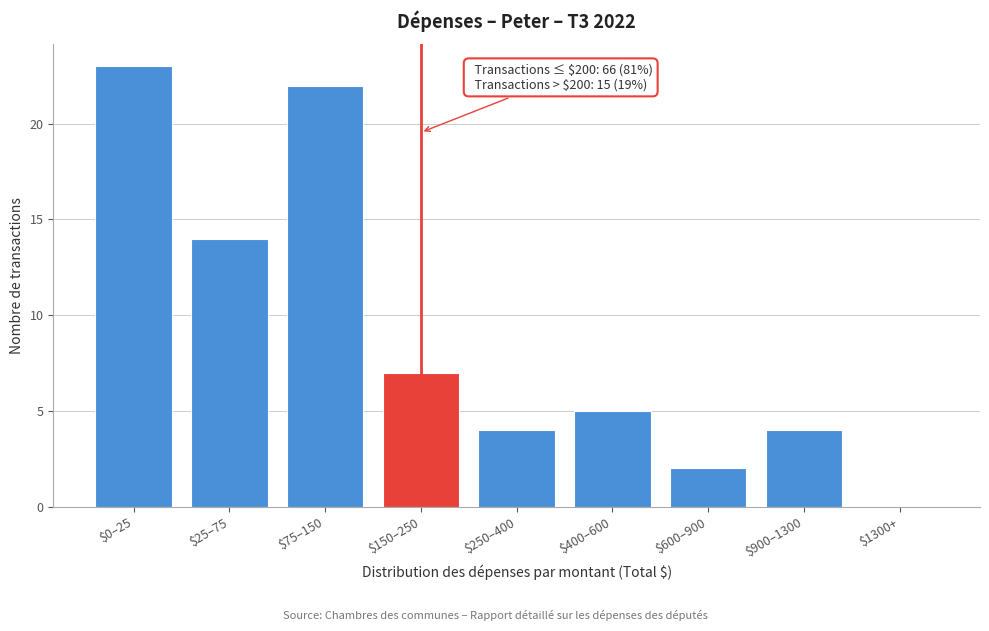

The value at $150–250 is 11. True or false?

False